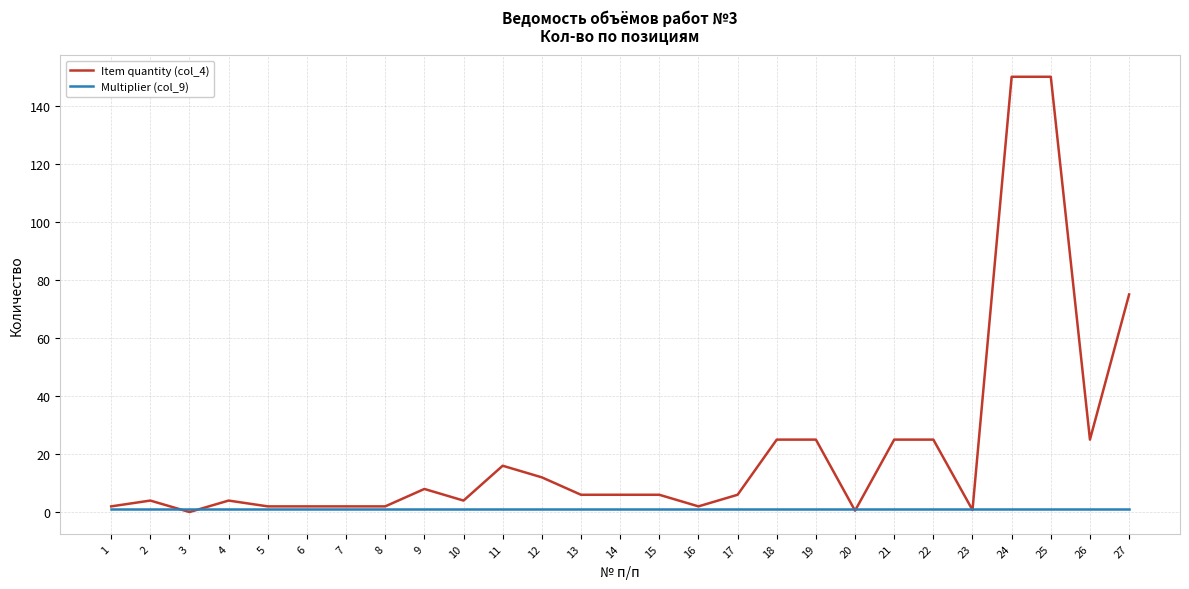

At 19, list the series in order from largest to smallest.

Item quantity (col_4), Multiplier (col_9)